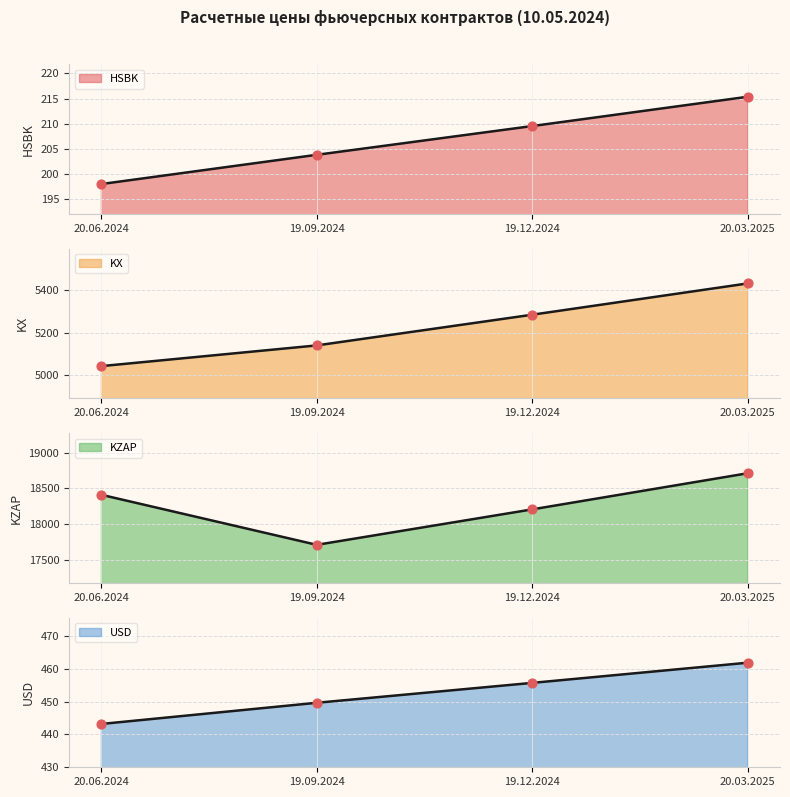

Is the value of HSBK at 20.03.2025 greater than the value of USD at 20.03.2025?

No